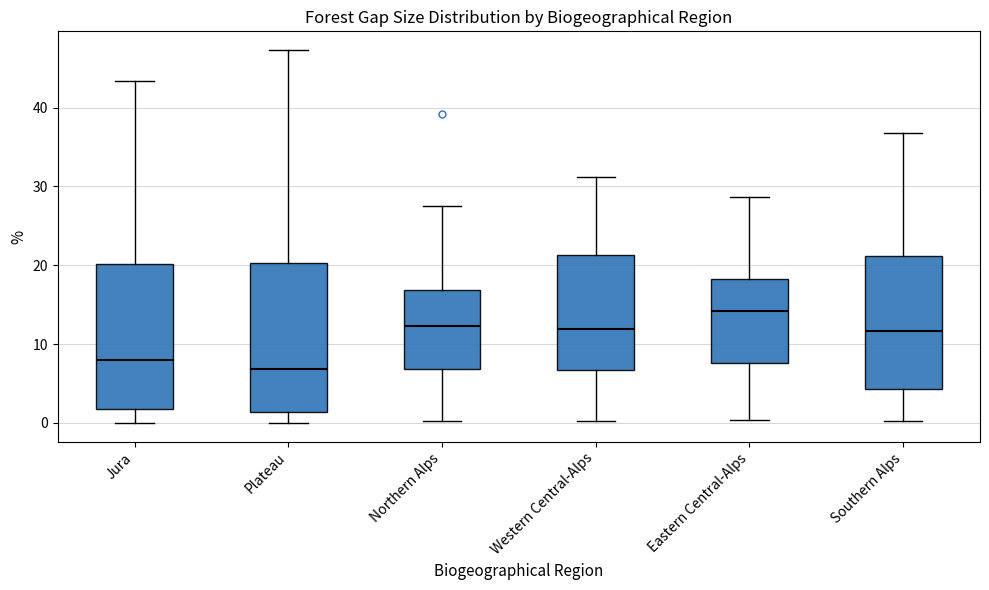

Which box's median line is the lowest?

Plateau